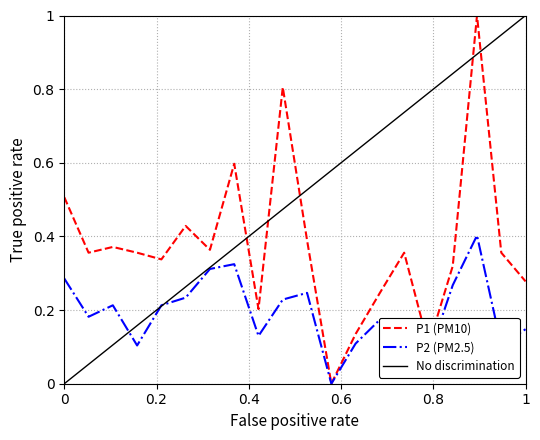

What is the value of the P1 point at the 20th from the left?

0.3